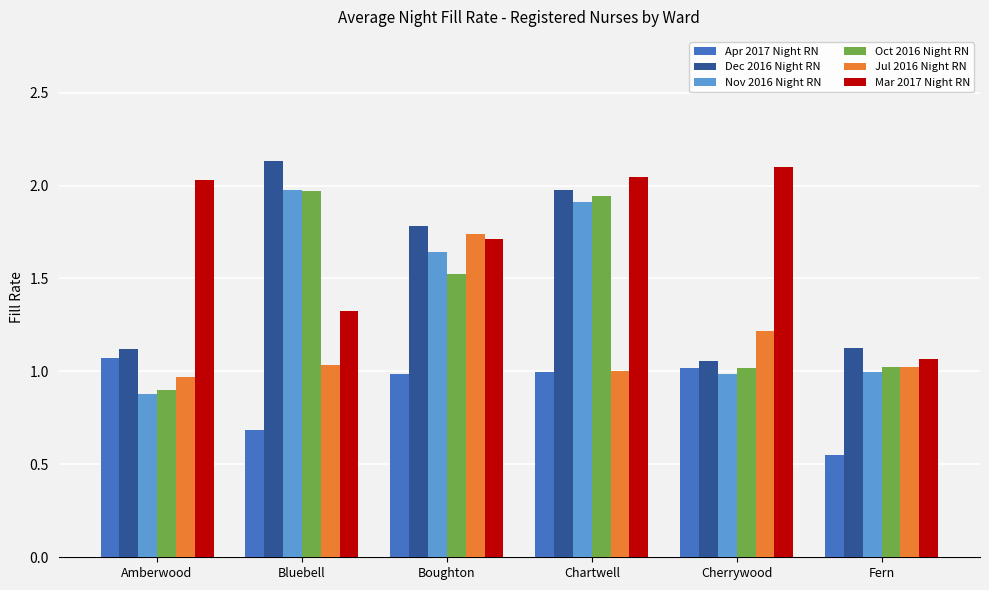

How many bars are there in total?

36